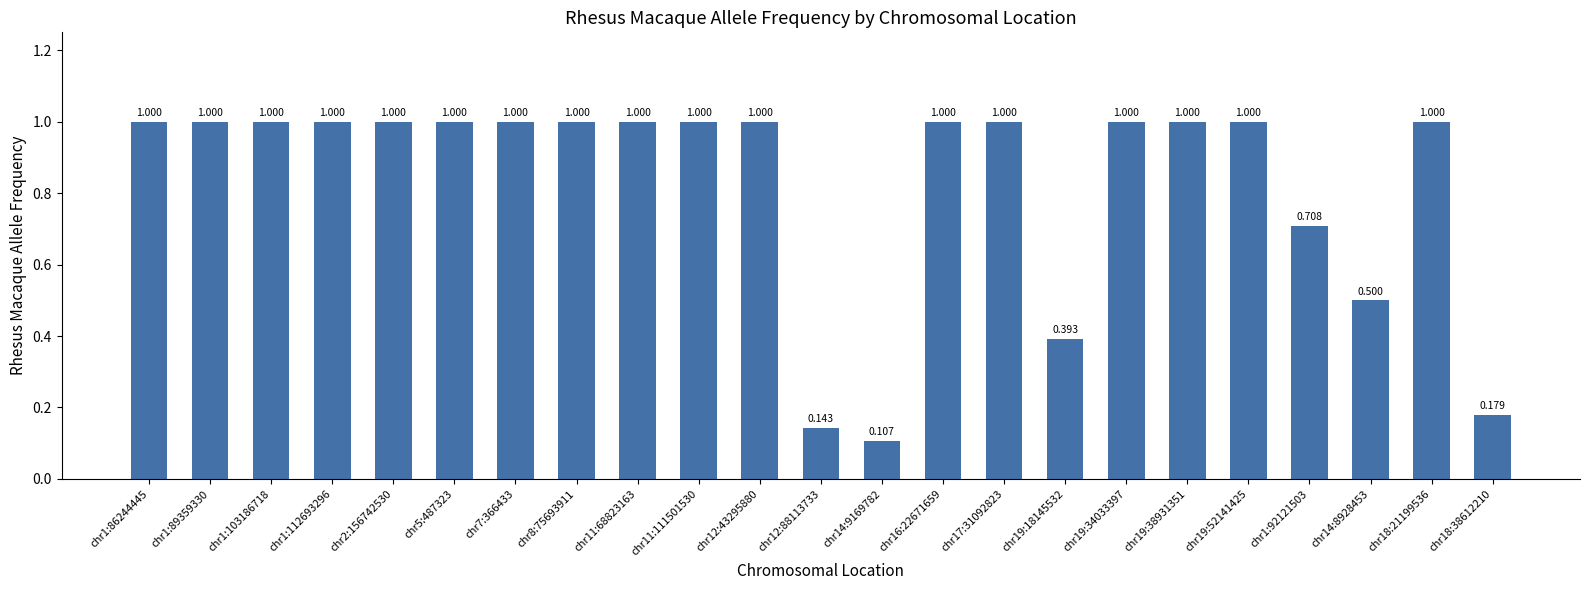

Between chr8:75693911 and chr1:89359330, which is larger?

chr8:75693911